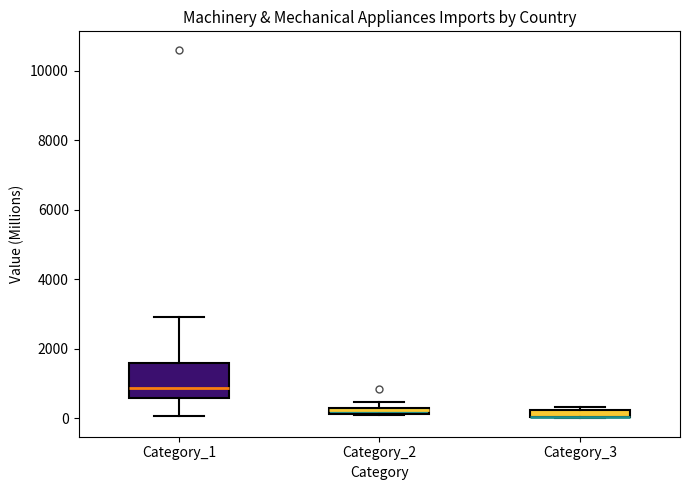

Comparing the boxes themselves (not the whiskers), which one is the tallest?

Category_1